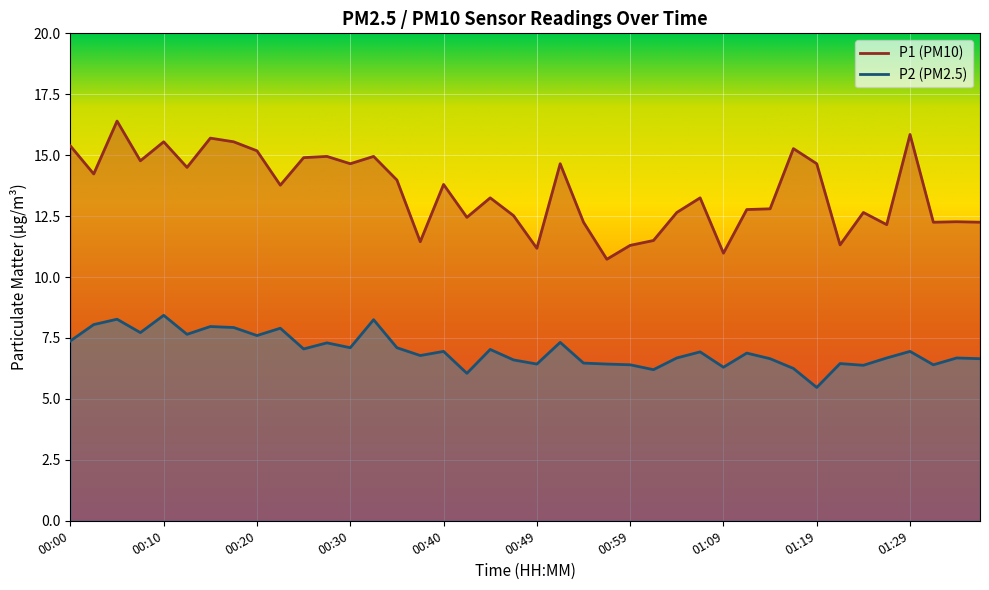

What is the average value of the P2 series?

7.0